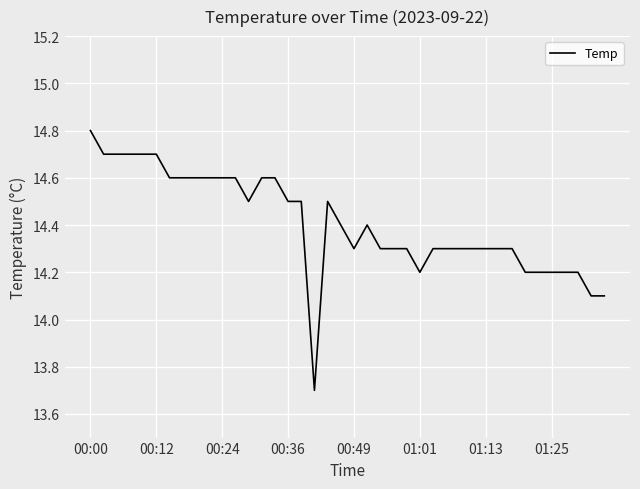

What is the maximum value shown in the chart?

14.8